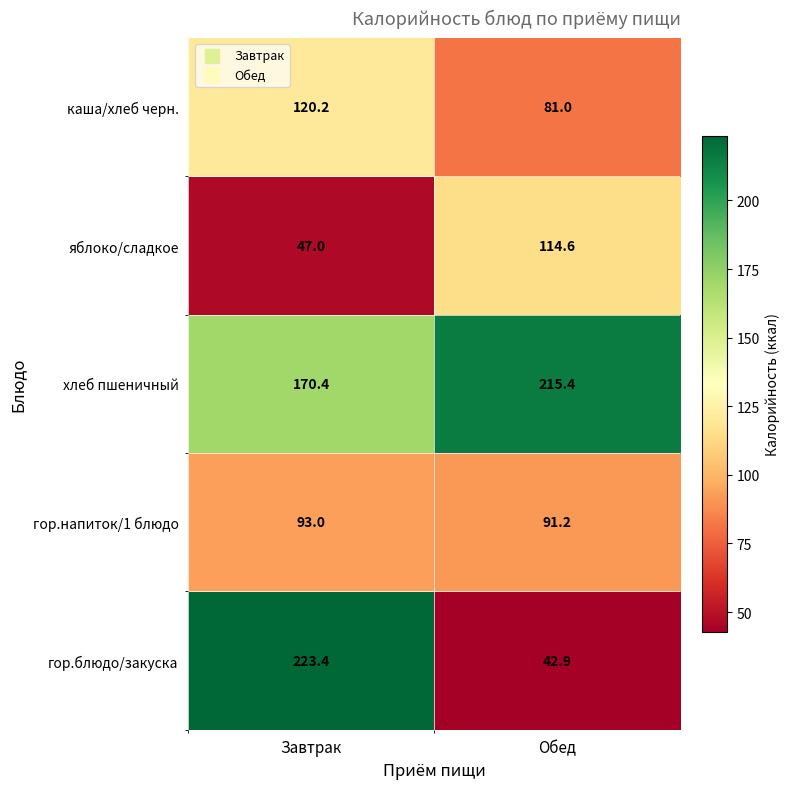

What is the difference between the highest and lowest values at Обед?

172.5